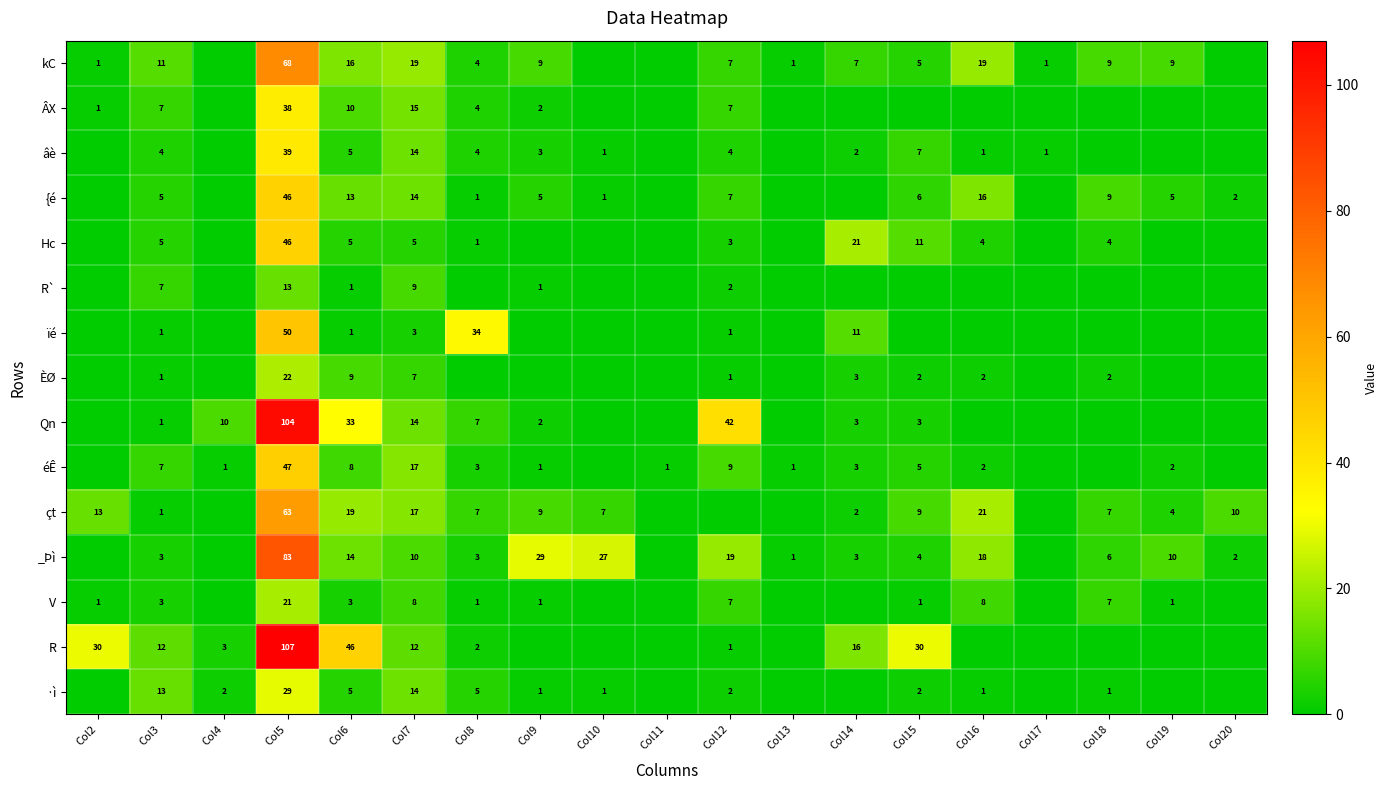

Which series changed the most between Col5 and Col7?

R